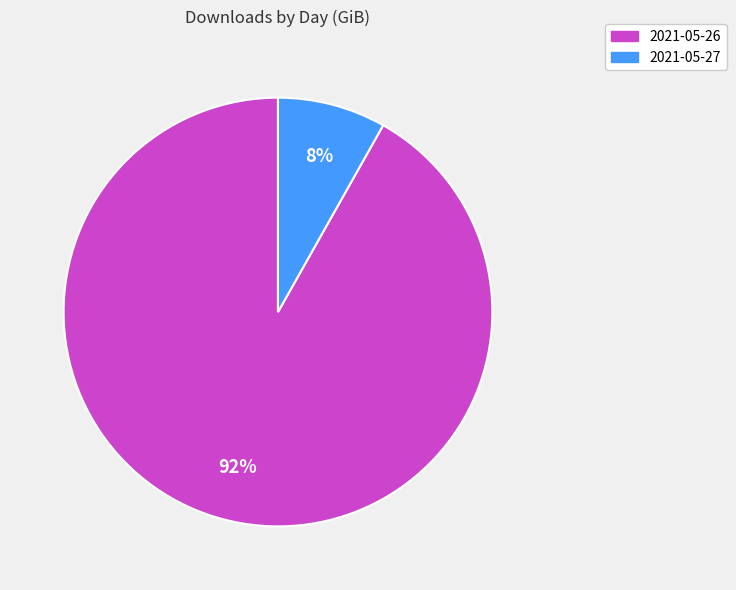

Do 2021-05-26 and 2021-05-27 together represent more than half of the pie?

Yes